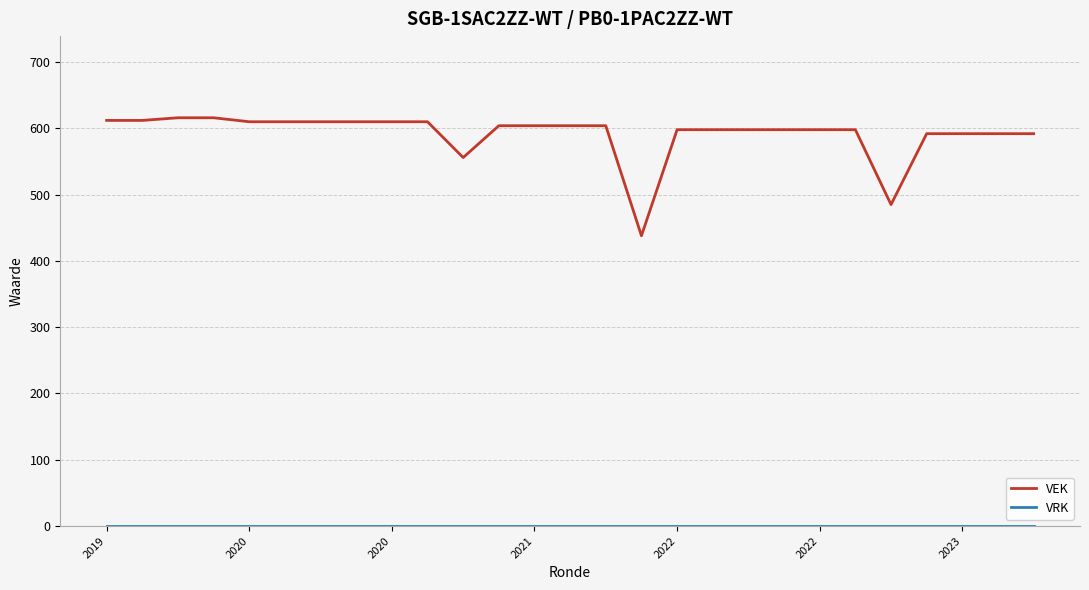

Which series has the largest range (max minus min)?

VEK